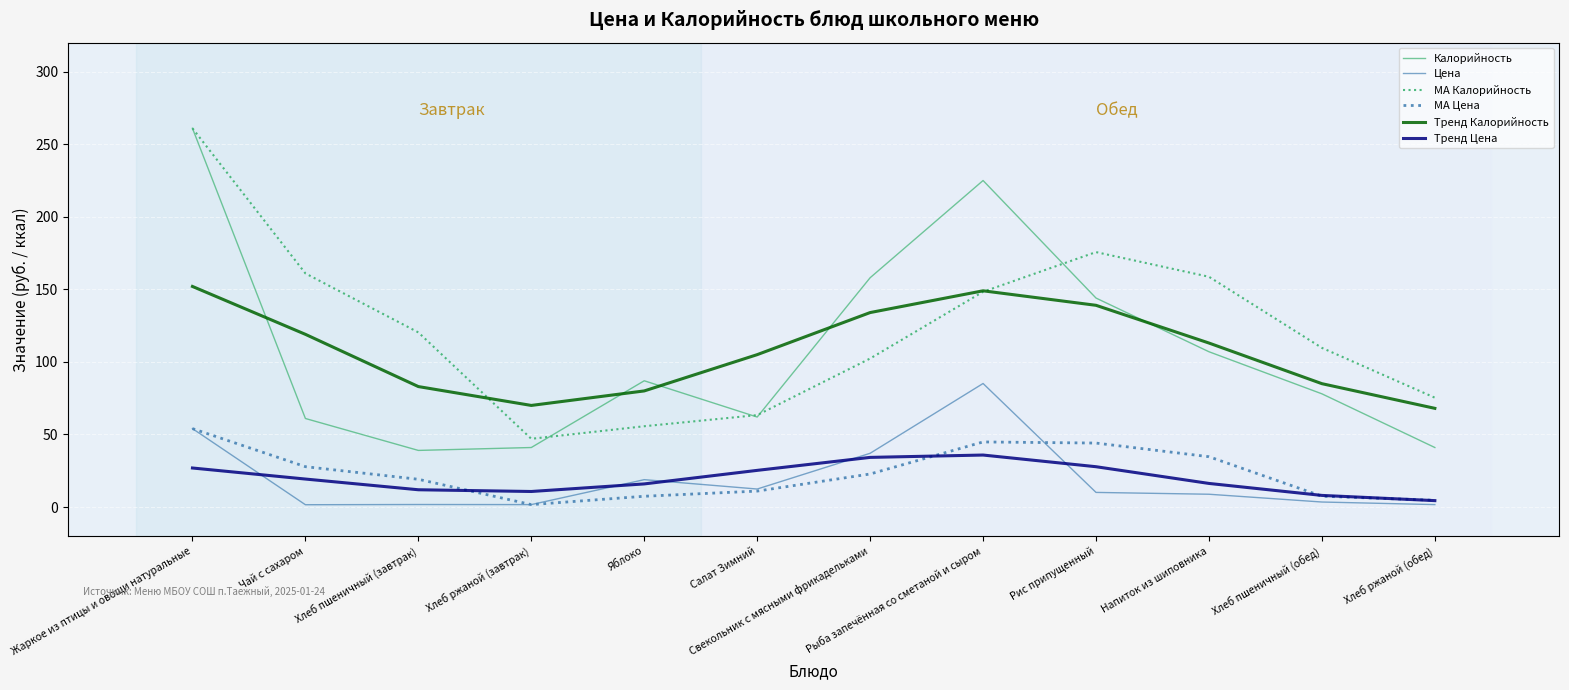

Which series has the largest total across all categories?

MA Калорийность